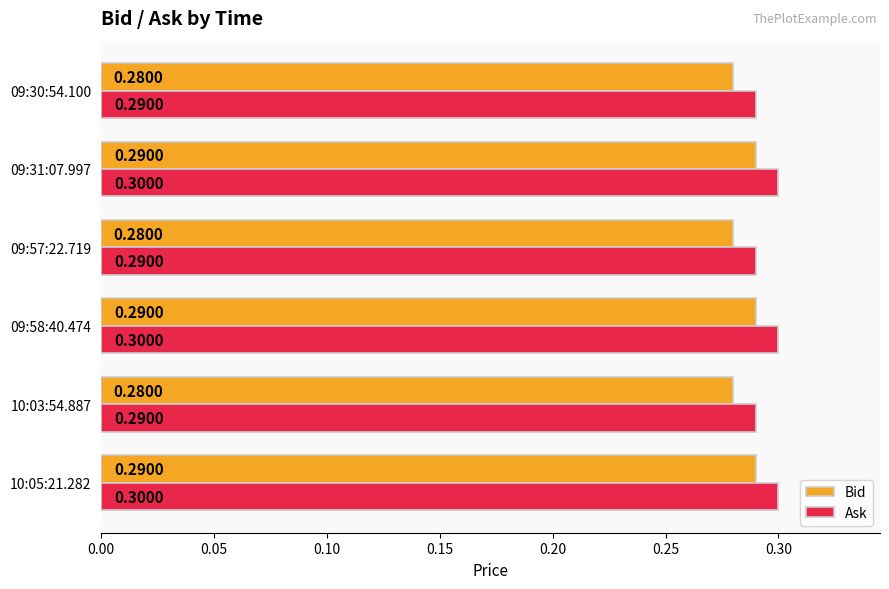

List the series in order of their overall mean, lowest first.

Bid, Ask